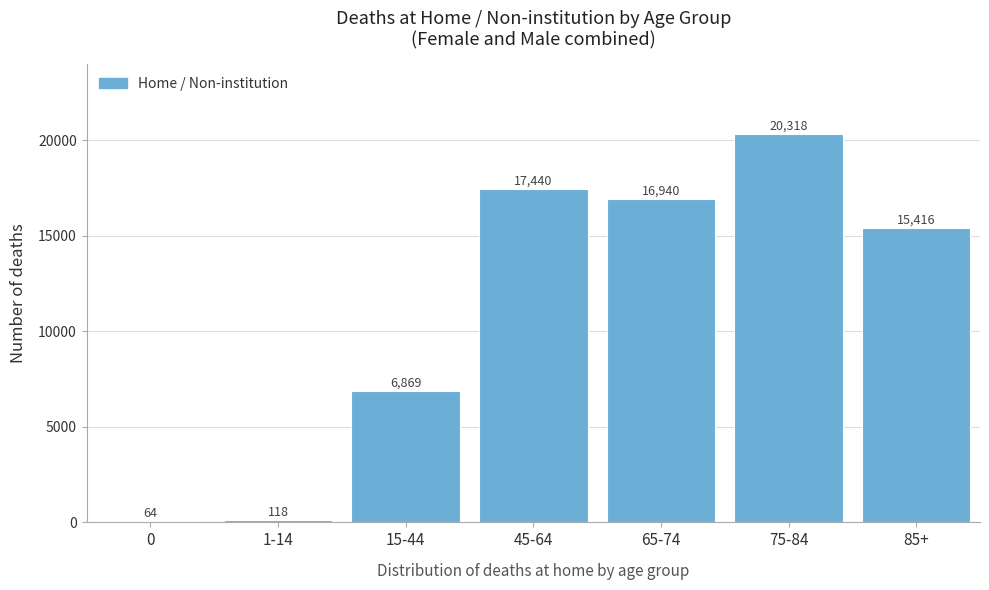

Reading right to left, transcribe all the data shown in this chart.

85+=15416	75-84=20318	65-74=16940	45-64=17440	15-44=6869	1-14=118	0=64